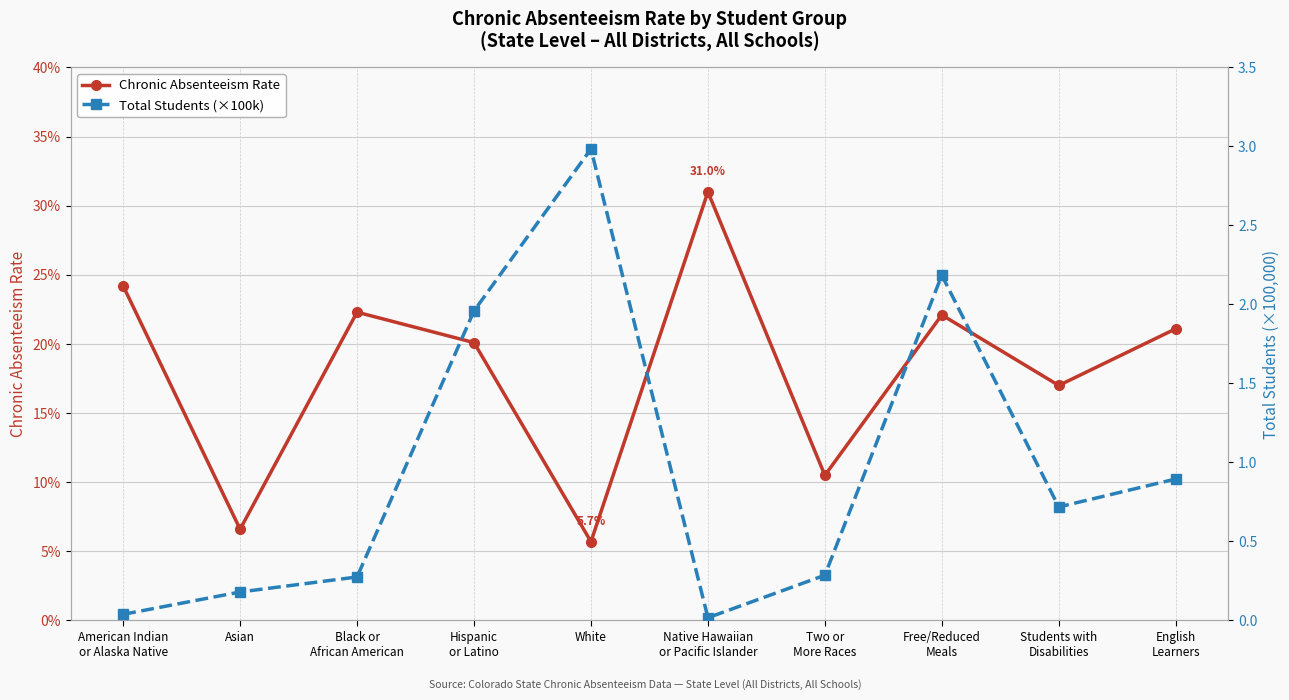

The Chronic Absenteeism Rate series shows 0.4 at American Indian
or Alaska Native. True or false?

False